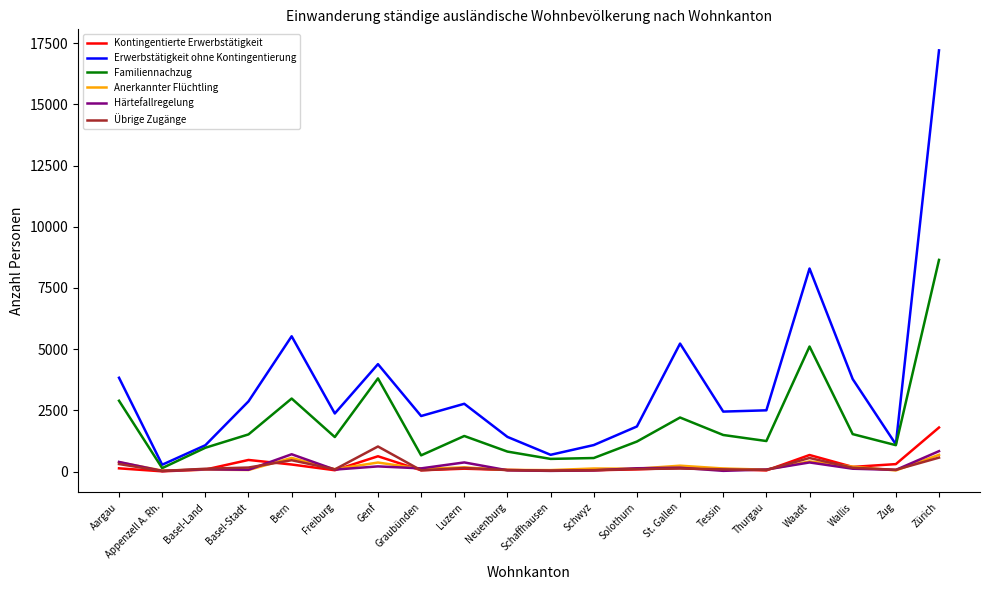

At which category does the chart reach its peak across all series?

Zürich